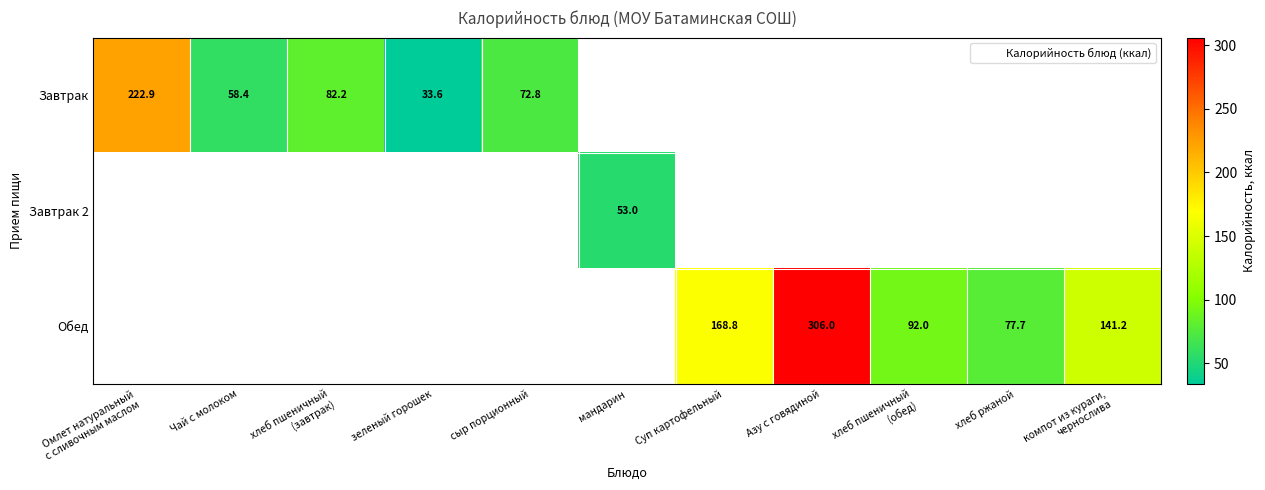

Is it true that Обед equals 141.2 at компот из кураги, чернослива?

True